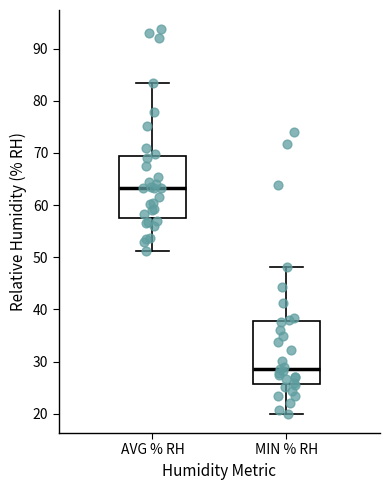

Where does the median line of the box for AVG % RH sit on the y-axis? The values are not printed on the chart, so give them approximately, as read against the axis.

63